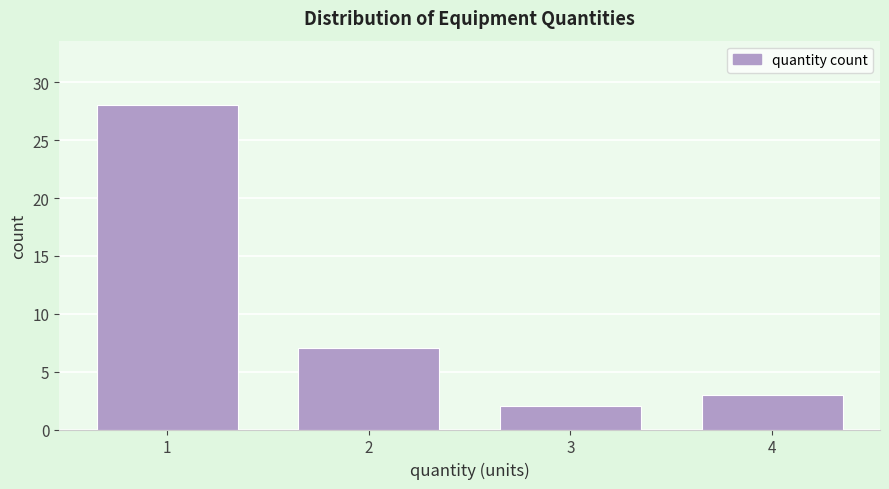

Reading left to right, what are all the values shown in this chart?

28	7	2	3